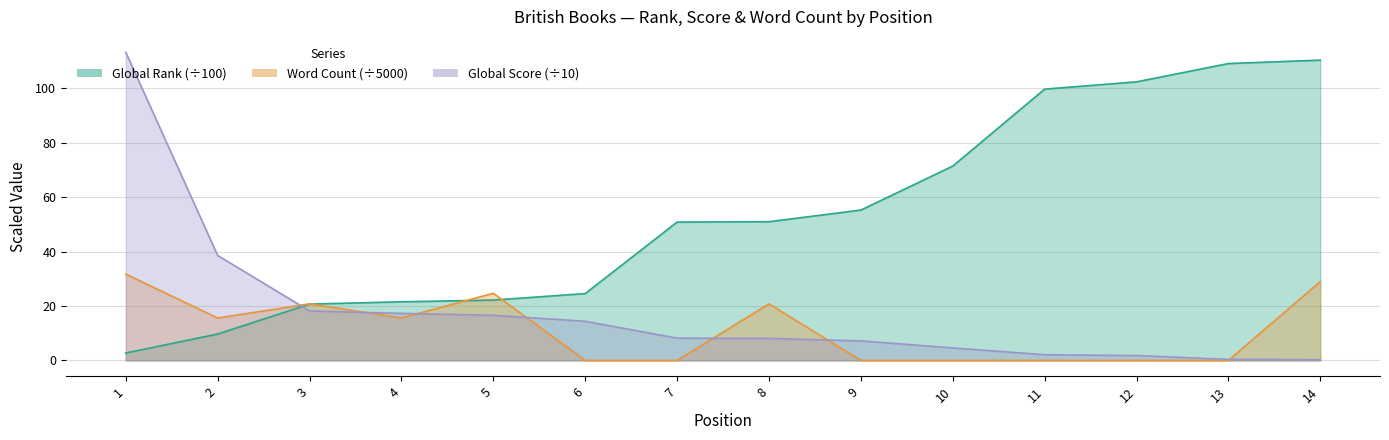

At which label does Word Count reach its peak?

1